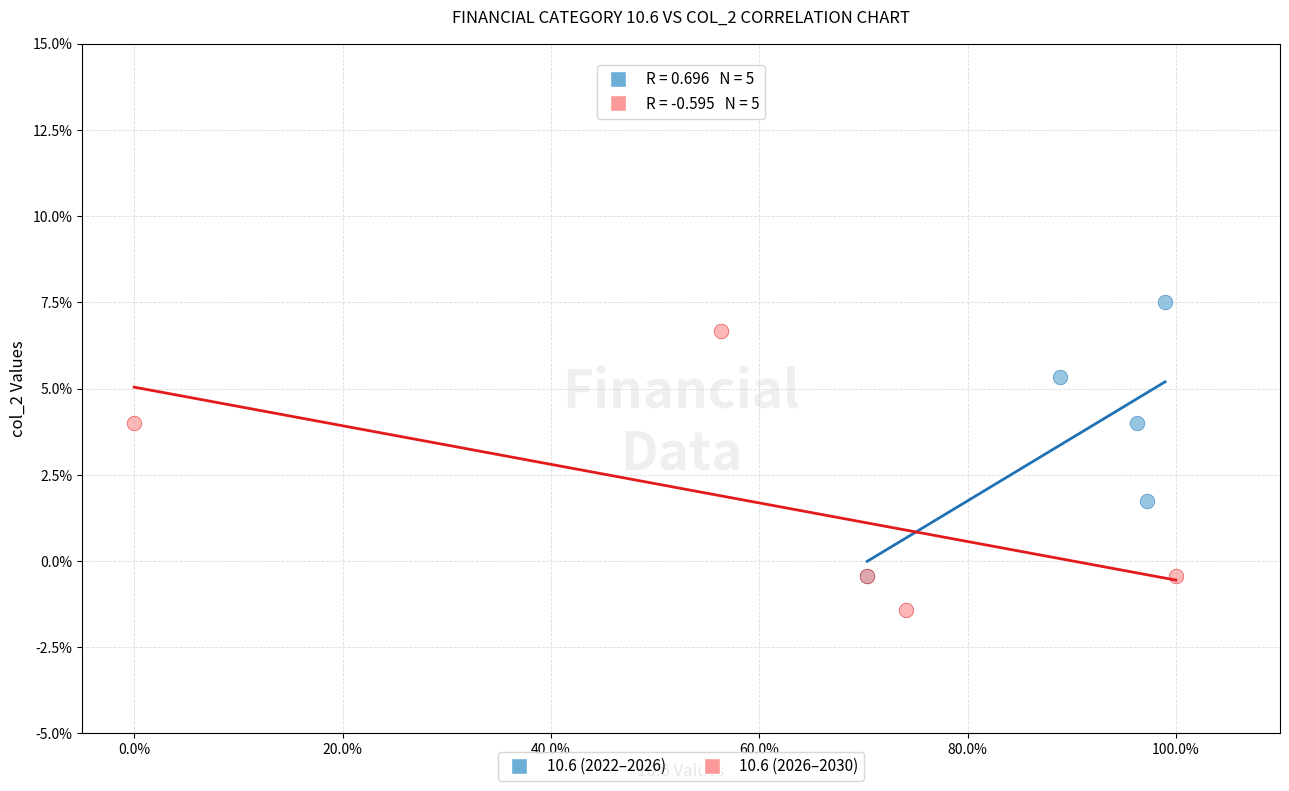

Which series reaches the minimum Y coordinate?

10.6 (2026–2030)